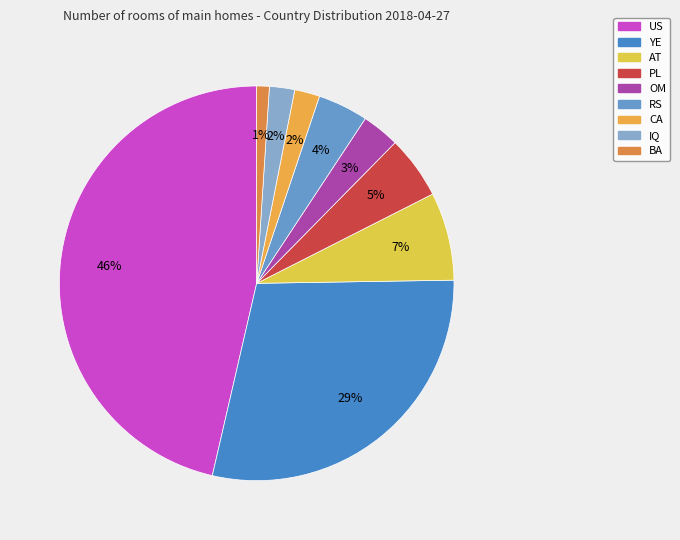

Does OM represent more than half of the total?

No